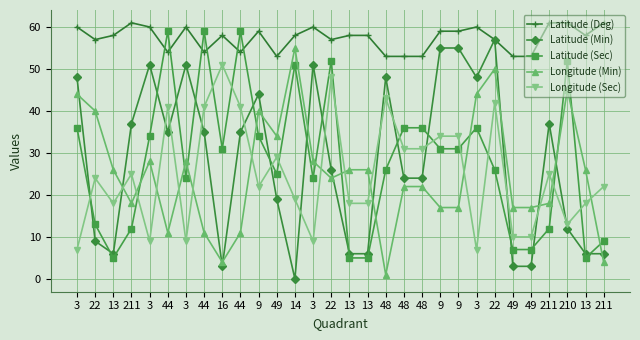

Is the value of Latitude (Min) at 3 greater than the value of Longitude (Sec) at 13?

Yes